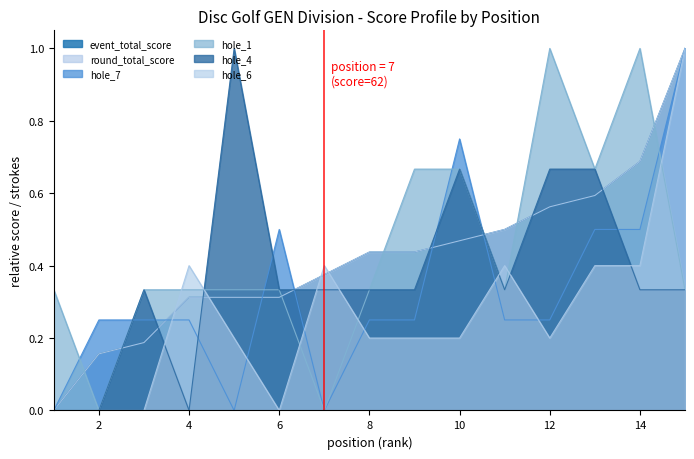

What is the difference between the maximum and second lowest values in the hole_4 series?

1.0